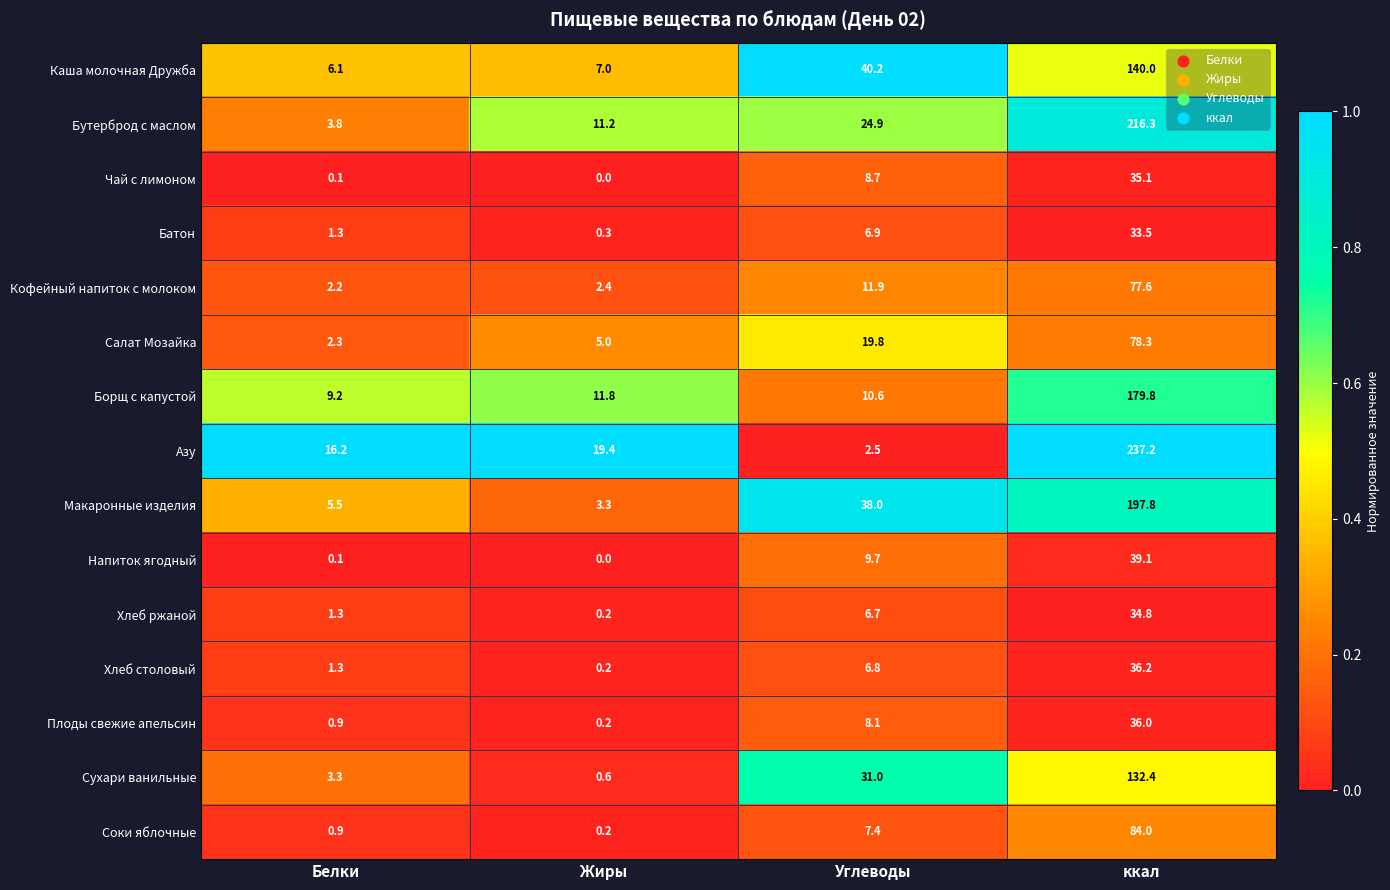

What is the total value across all series at ккал?

1558.1